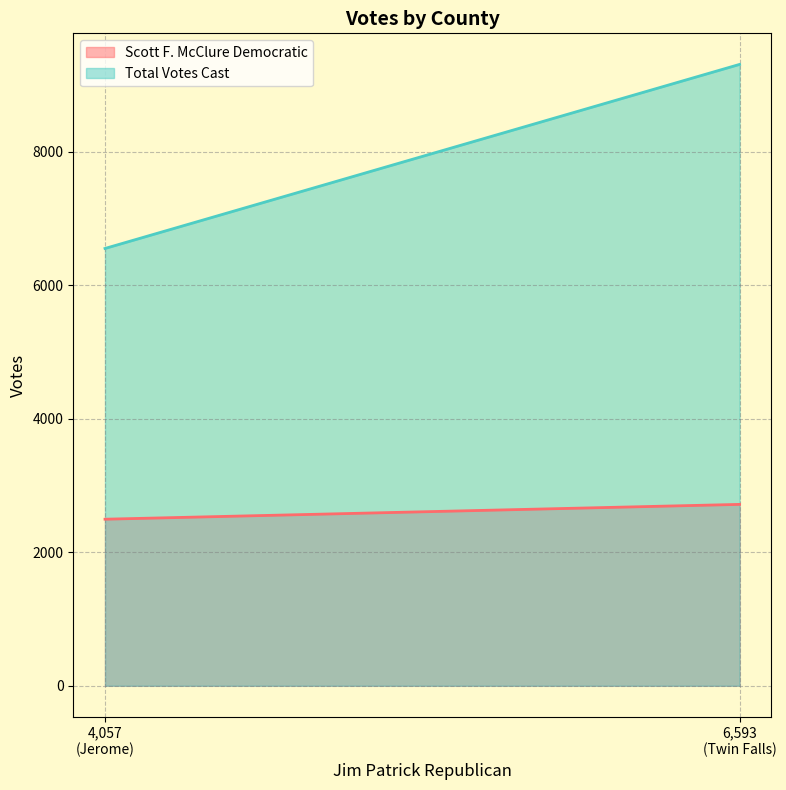

Rank the series at Jerome from highest to lowest value.

Total Votes Cast, Scott F. McClure Democratic